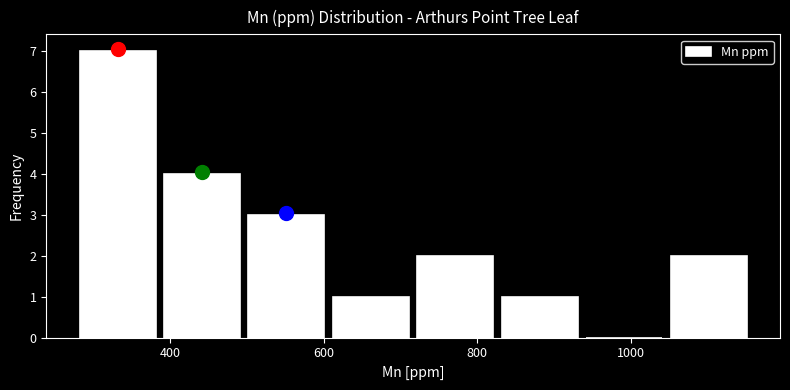

What is the height of the bar covering 820 to 940 on the x-axis? Neither the bar edges nor the heights are printed on the chart, so give them approximately, as read against the axes.

1